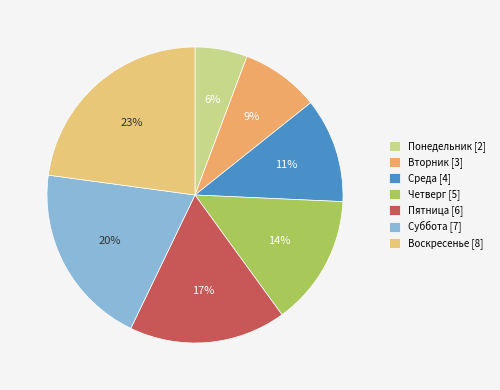

To the nearest percent, what is the combined percentage of Суббота and Воскресенье?

43%